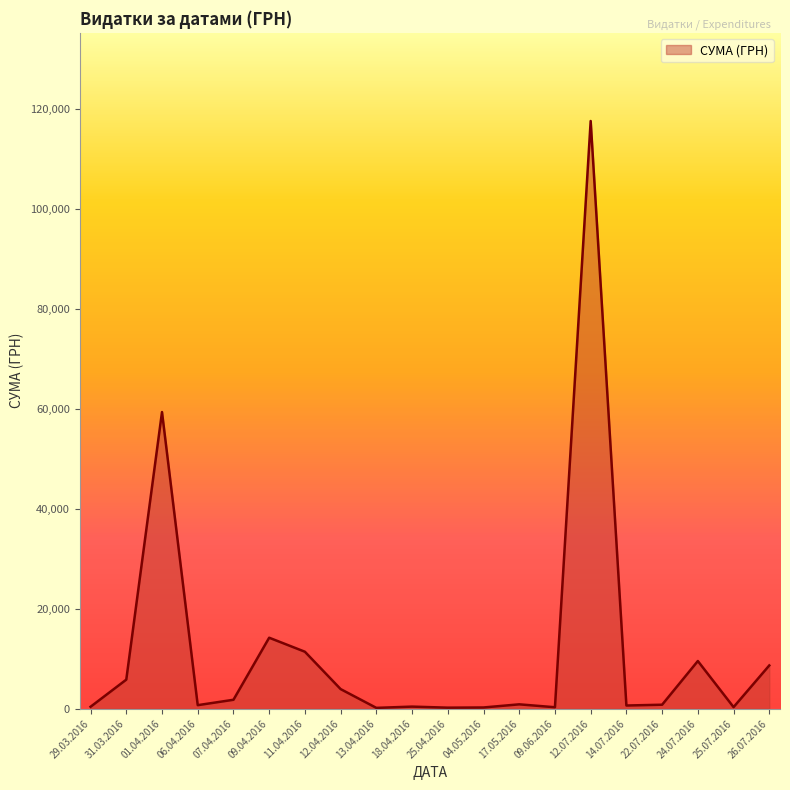

Which label corresponds to the largest value in the chart?

12.07.2016